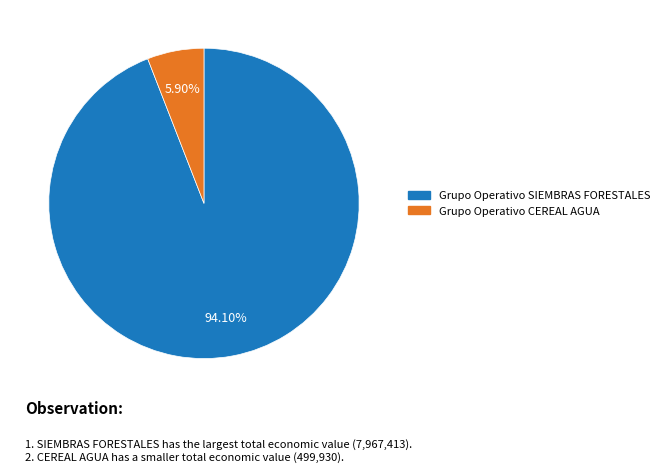

What percentage is the Grupo Operativo SIEMBRAS FORESTALES slice, to the nearest percent?

94%